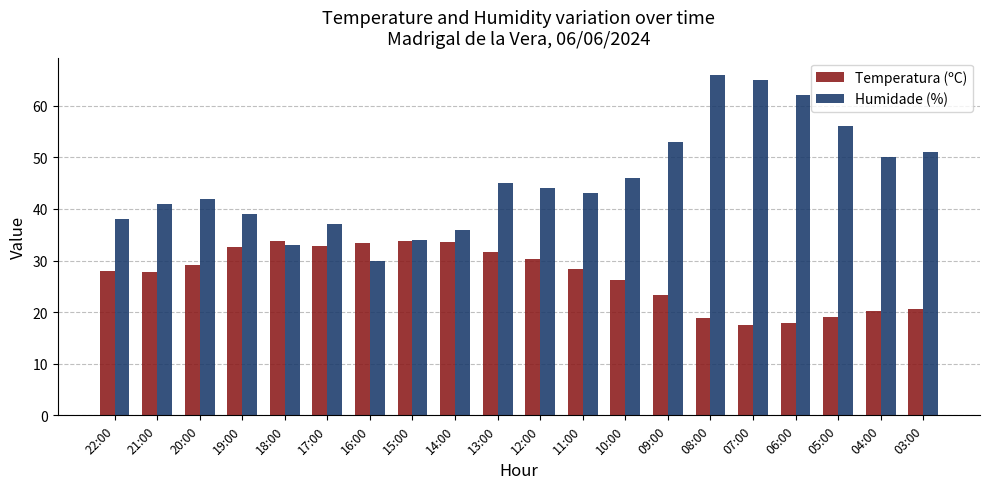

Is the value of Temperatura (ºC) at 09:00 greater than the value of Humidade (%) at 03:00?

No